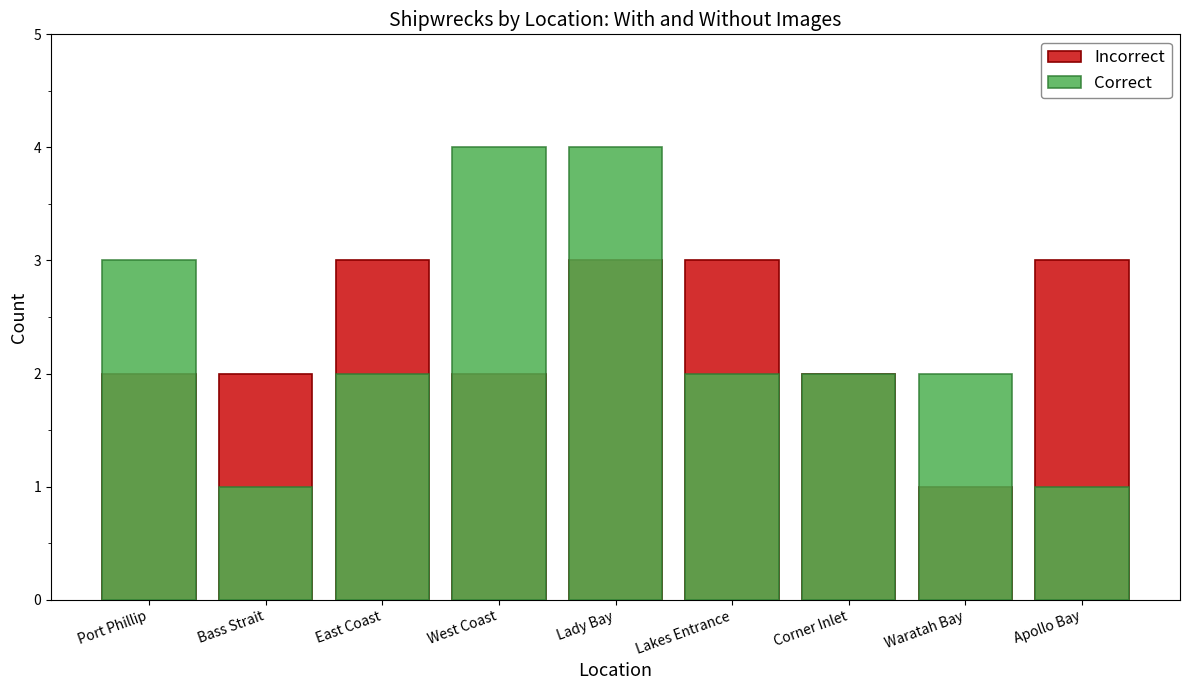

At which label is Correct closest to 2?

East Coast